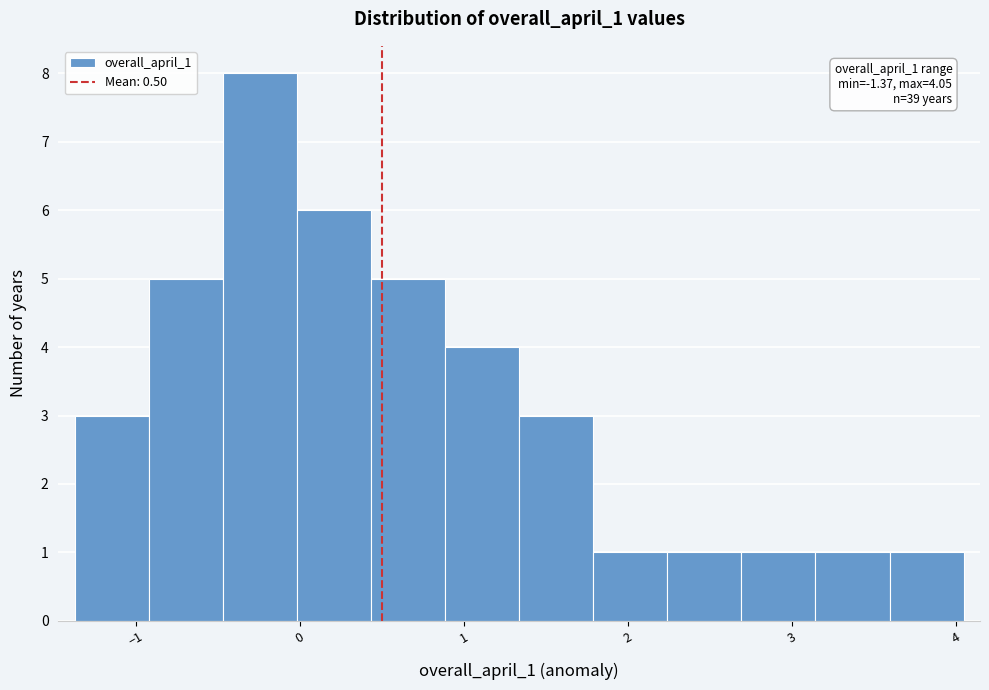

Over which range of the x-axis is the bar tallest?

-0.5 to 0.0